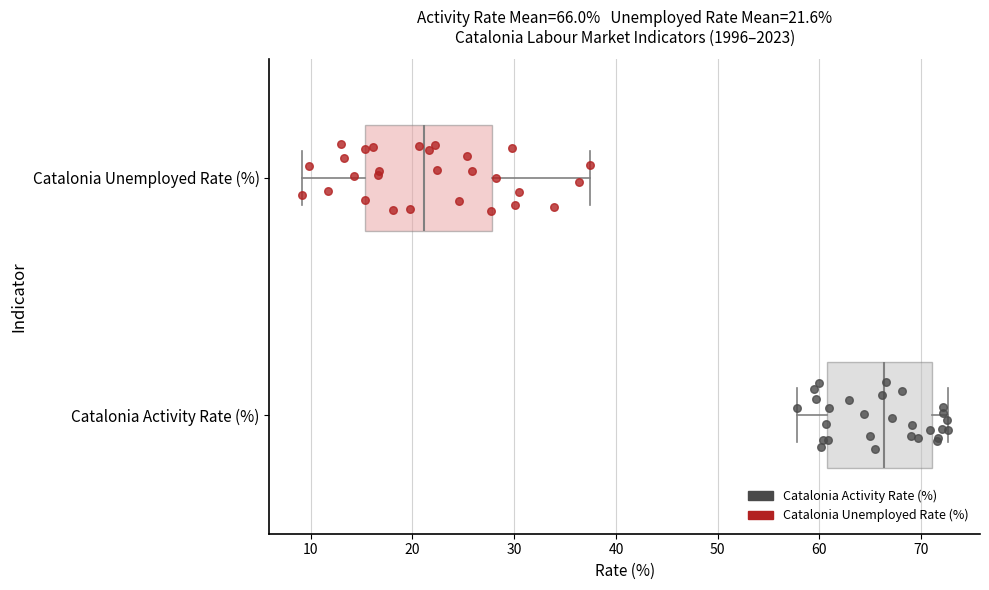

Which box's median line is the furthest to the left?

Catalonia Unemployed Rate (%)